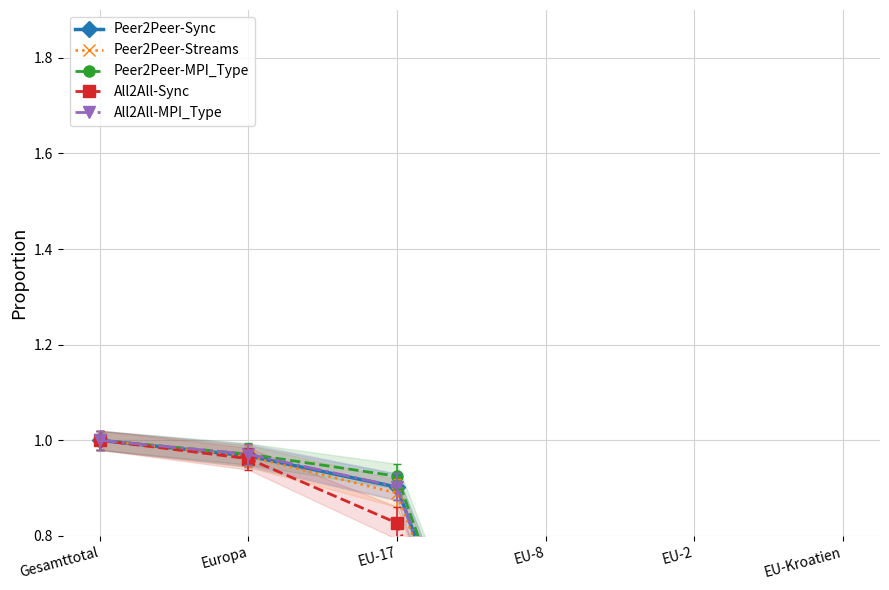

At which category is the sum across all series the highest?

Gesamttotal